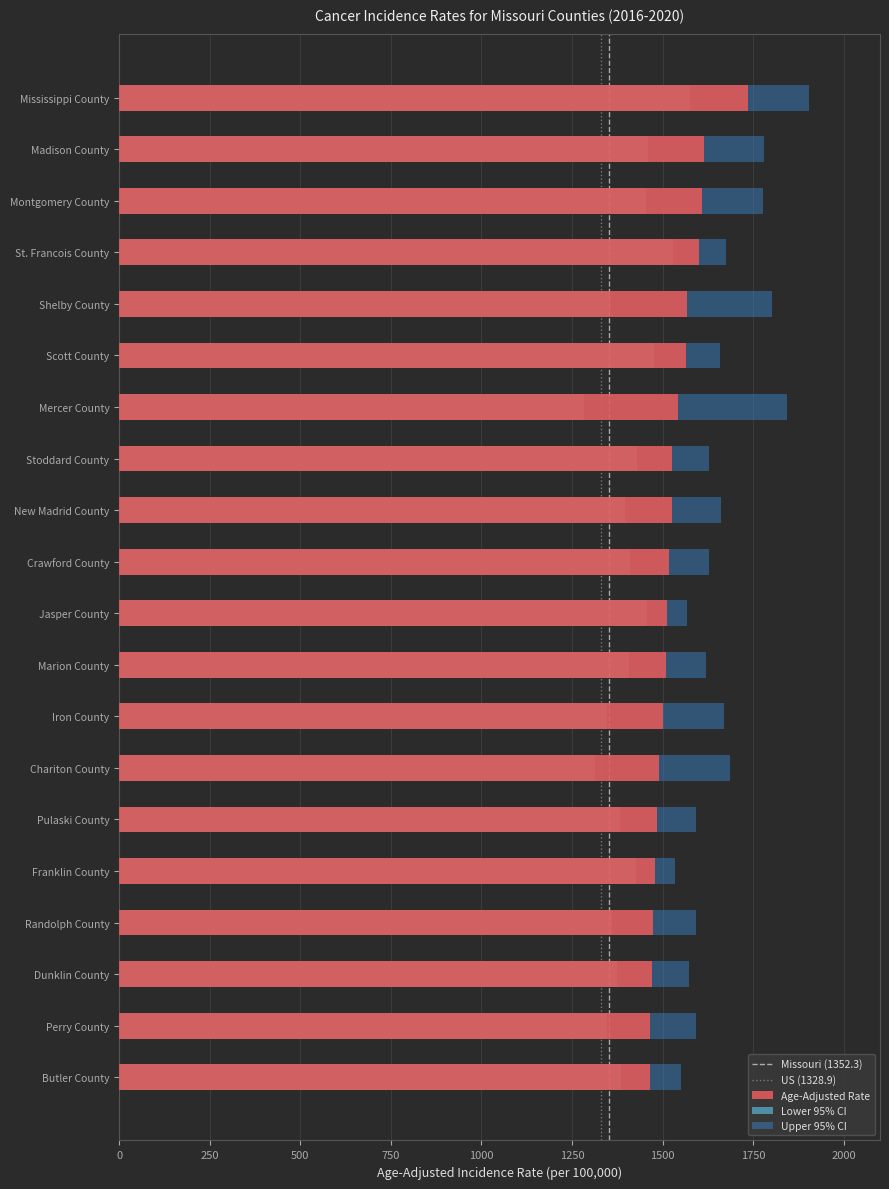

At which label is Age-Adjusted Rate closest to 1600?

St. Francois County